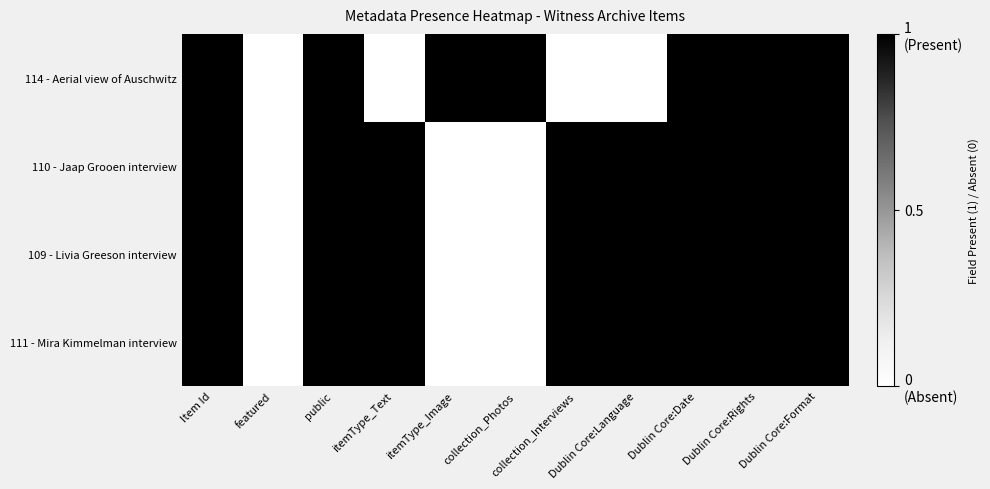

Reading right to left, extract all data points from this chart.

114 - Aerial view of Auschwitz: Dublin Core:Format=1	Dublin Core:Rights=1	Dublin Core:Date=1	Dublin Core:Language=0	collection_Interviews=0	collection_Photos=1	itemType_Image=1	itemType_Text=0	public=1	featured=0	Item Id=1
110 - Jaap Grooen interview: Dublin Core:Format=1	Dublin Core:Rights=1	Dublin Core:Date=1	Dublin Core:Language=1	collection_Interviews=1	collection_Photos=0	itemType_Image=0	itemType_Text=1	public=1	featured=0	Item Id=1
109 - Livia Greeson interview: Dublin Core:Format=1	Dublin Core:Rights=1	Dublin Core:Date=1	Dublin Core:Language=1	collection_Interviews=1	collection_Photos=0	itemType_Image=0	itemType_Text=1	public=1	featured=0	Item Id=1
111 - Mira Kimmelman interview: Dublin Core:Format=1	Dublin Core:Rights=1	Dublin Core:Date=1	Dublin Core:Language=1	collection_Interviews=1	collection_Photos=0	itemType_Image=0	itemType_Text=1	public=1	featured=0	Item Id=1